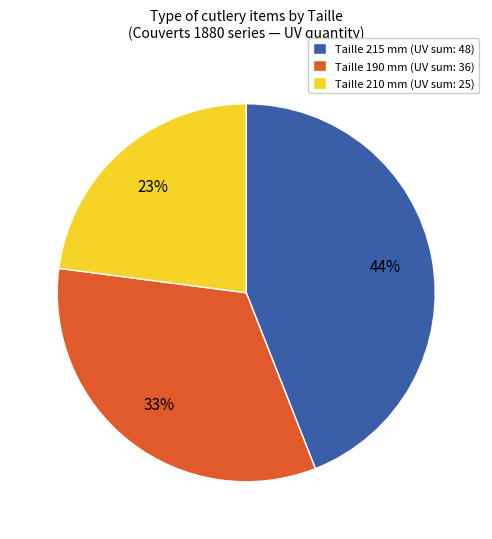

True or false: Taille 215 mm (UV sum: 48) accounts for 44% of the total.

True